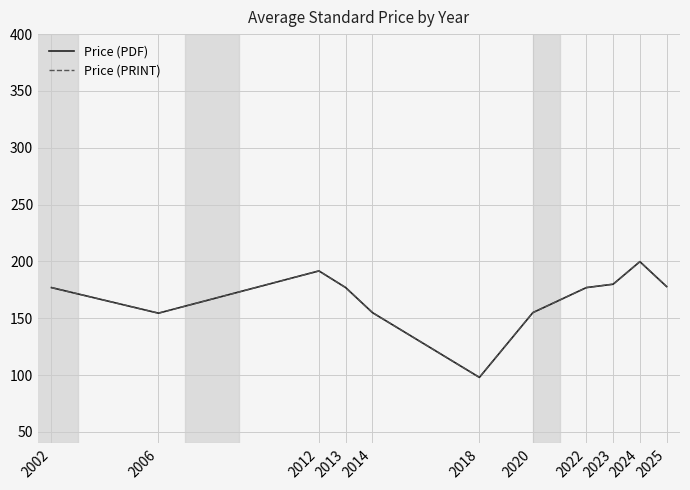

What is the minimum value for Price (PRINT)?

98.0